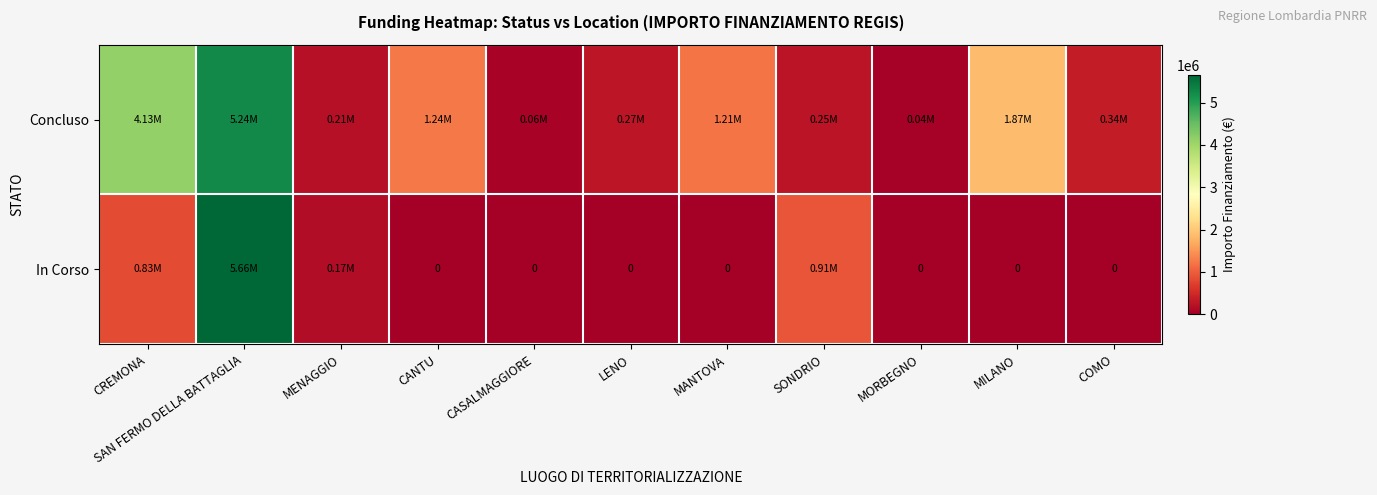

What is the difference between the maximum and minimum values in the Concluso series?

5207415.0